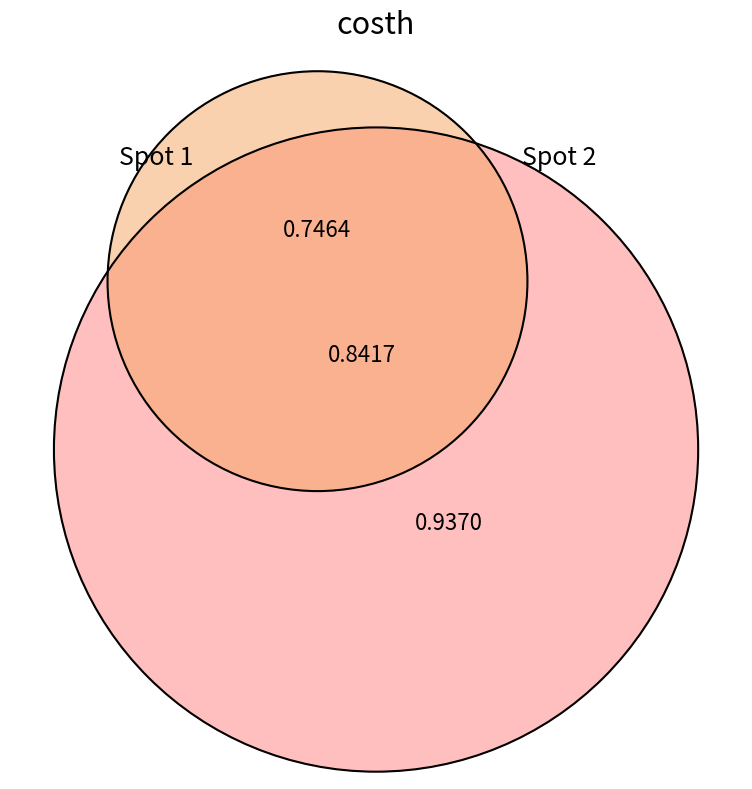

Count the number of slices in the pie.

2